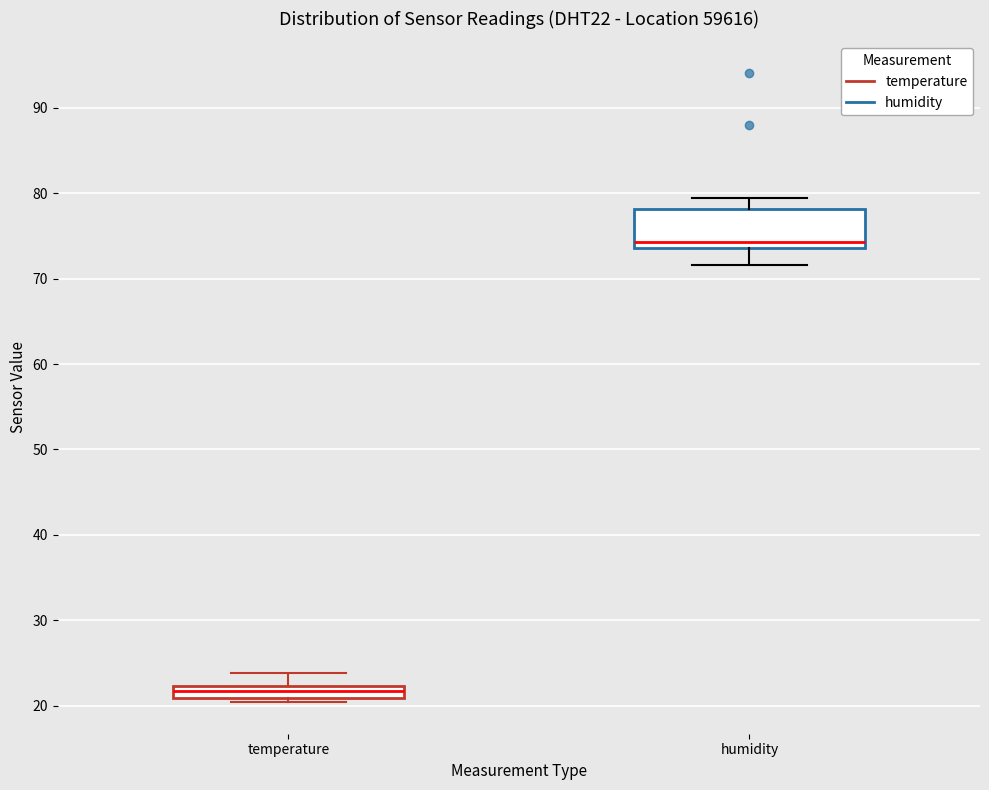

Where is the lower edge of the box for temperature on the y-axis? The values are not printed on the chart, so give them approximately, as read against the axis.

21